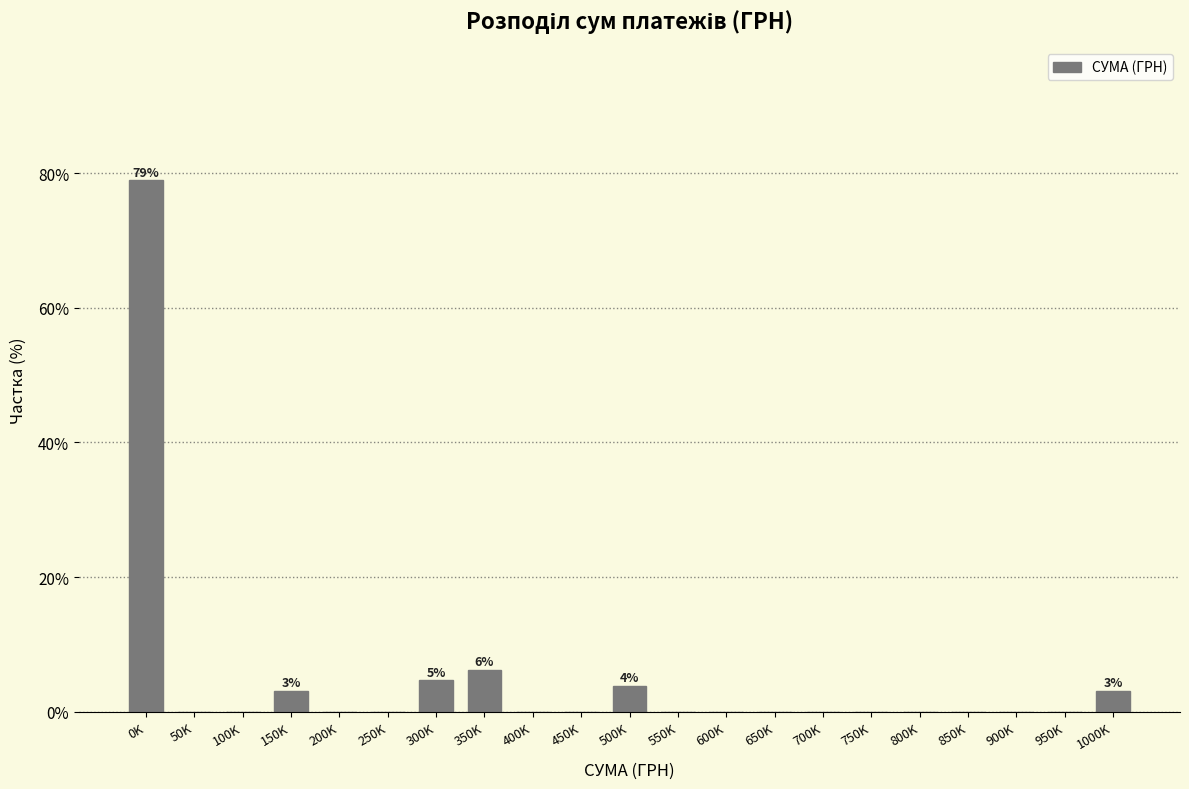

What is the greatest value displayed?

78.9